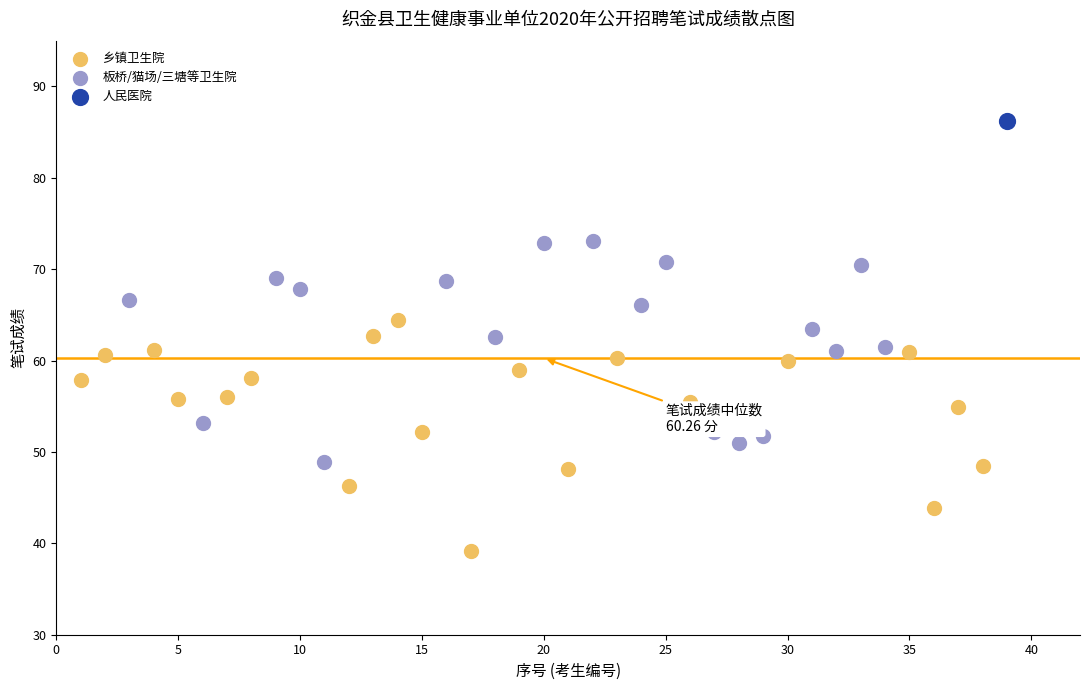

Which series reaches the minimum Y coordinate?

乡镇卫生院